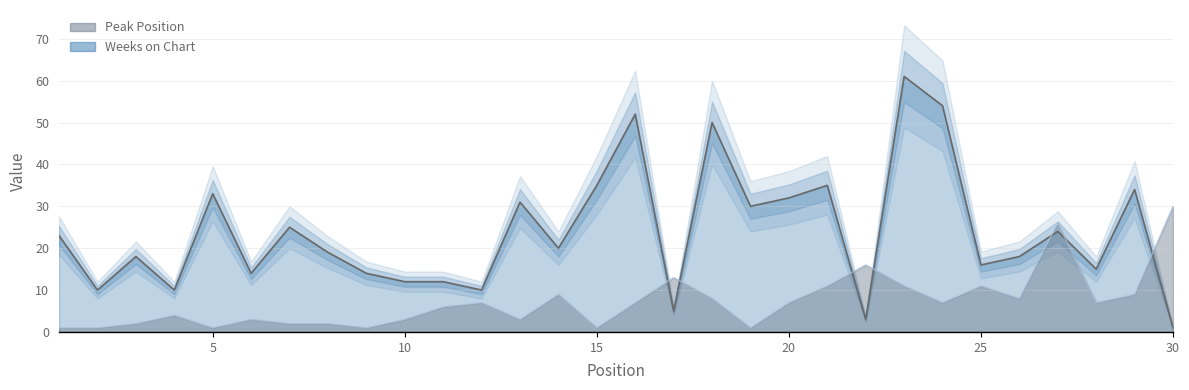

Which series has the largest total across all categories?

Weeks on Chart